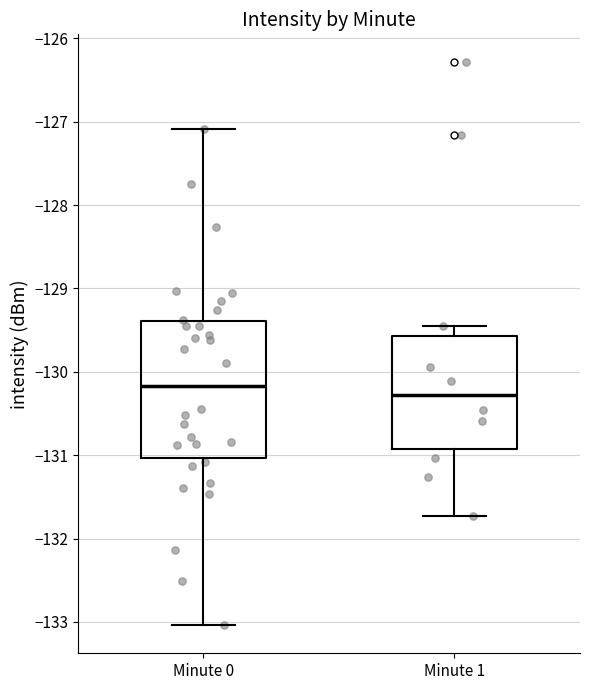

Which box has the lowest median line?

Minute 1